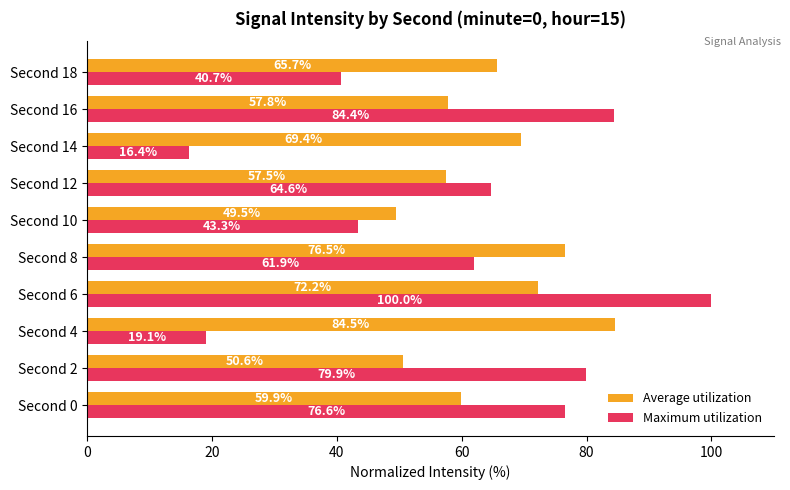

At how many categories does at least one series exceed 53?

9